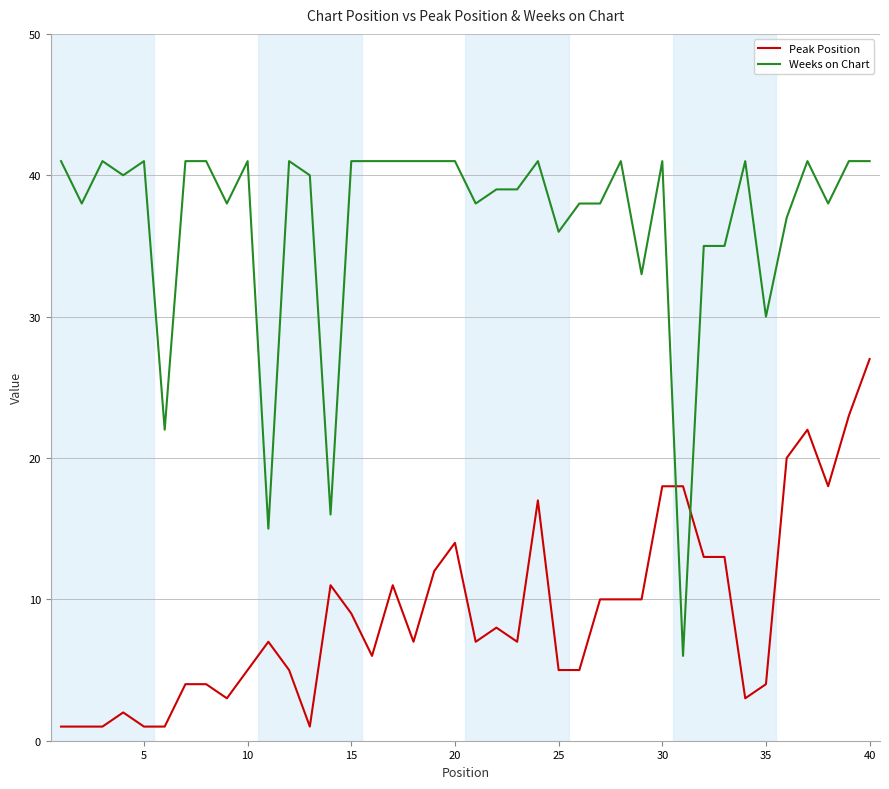

List the series in order of their overall mean, highest first.

Weeks on Chart, Peak Position